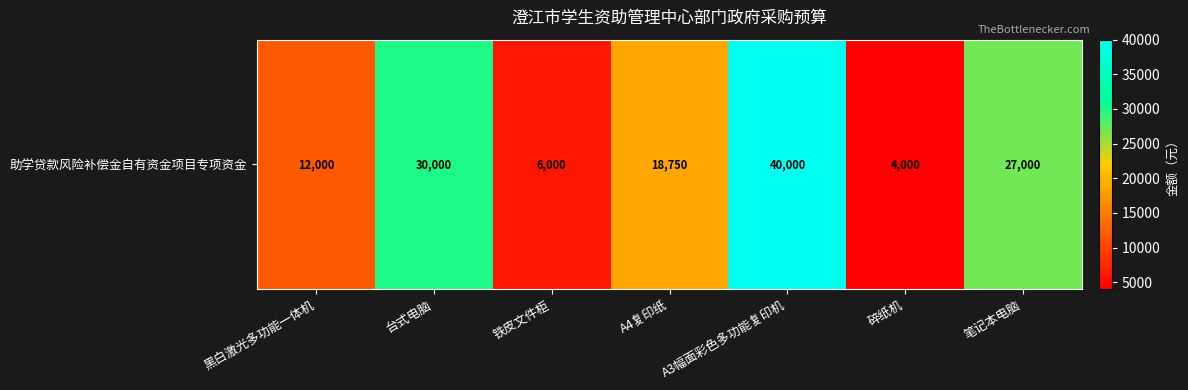

Which category has the lowest value across all series?

碎纸机